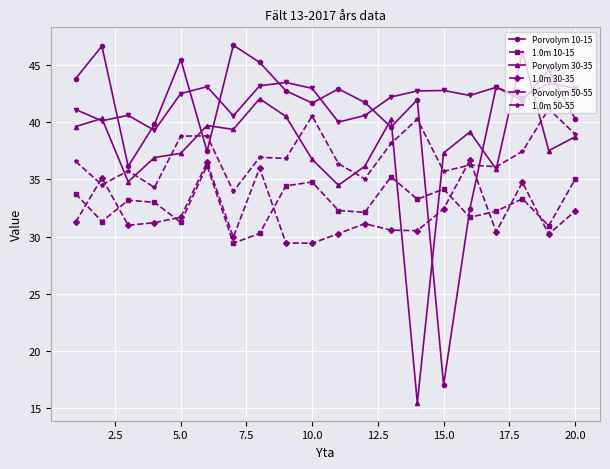

At how many categories does at least one series exceed 19?

20